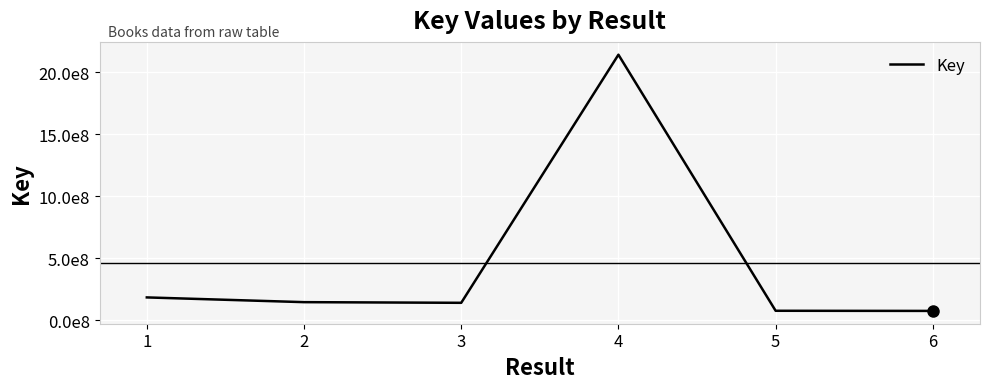

The chart shows a value of 197768608 at 3. True or false?

False